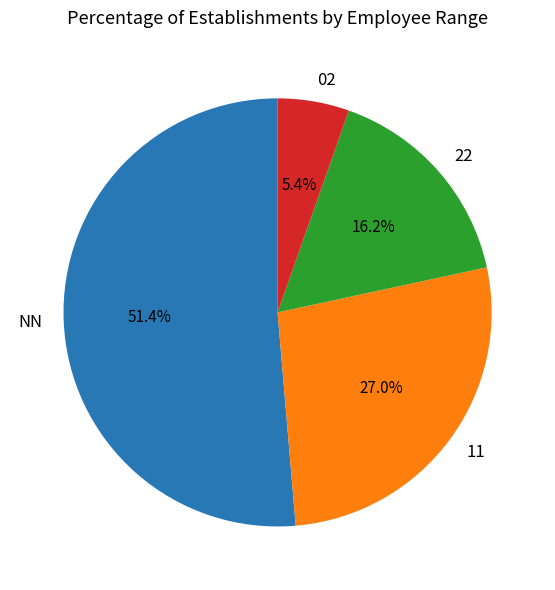

Which slice is the smallest?

02